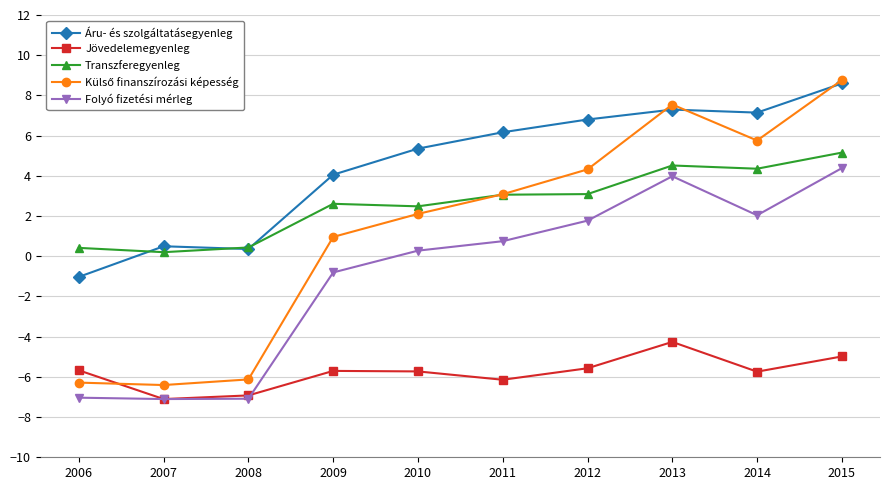

True or false: Folyó fizetési mérleg has a value of -2.2 at 2006.

False